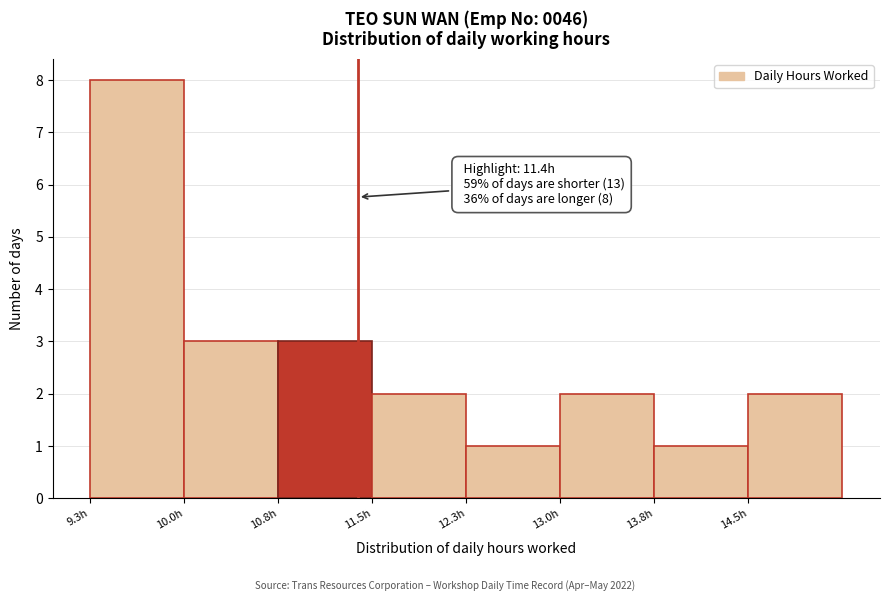

Which range on the x-axis has the tallest bar?

9.3 to 10.0